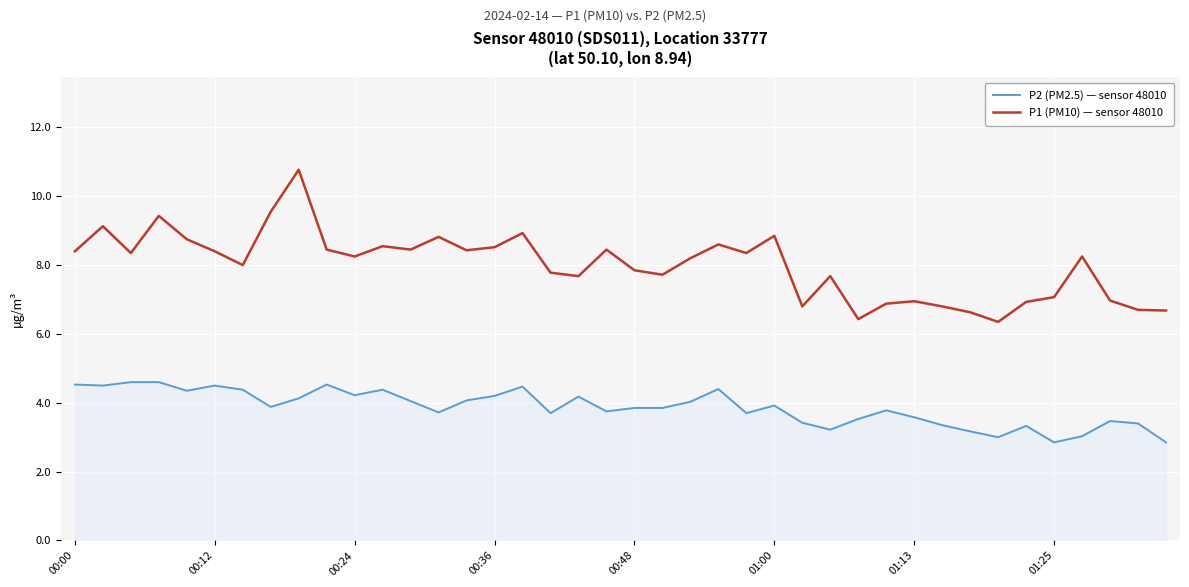

In P1 (PM10) — sensor 48010, how many points are higher than both neighbors (excluding endpoints)?

12